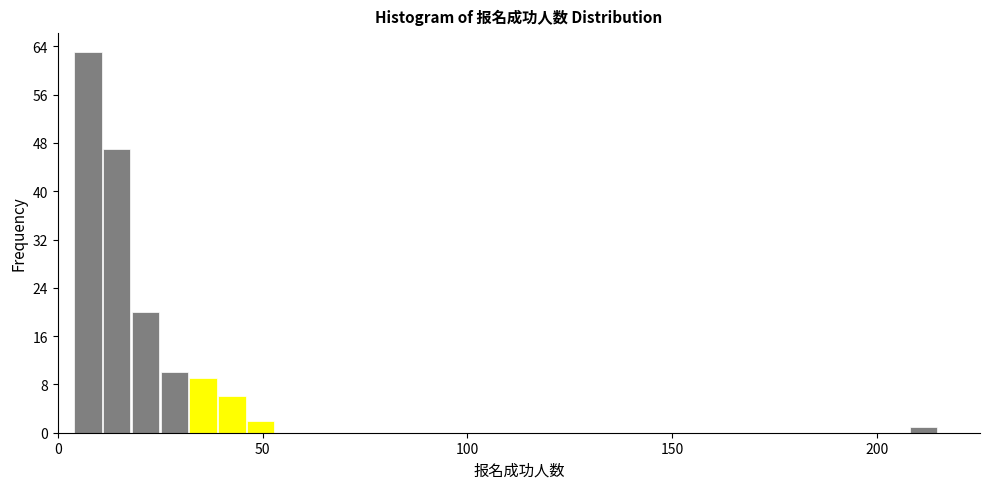

Read against the x-axis, roughly where is the centre of the tallest bar?

5